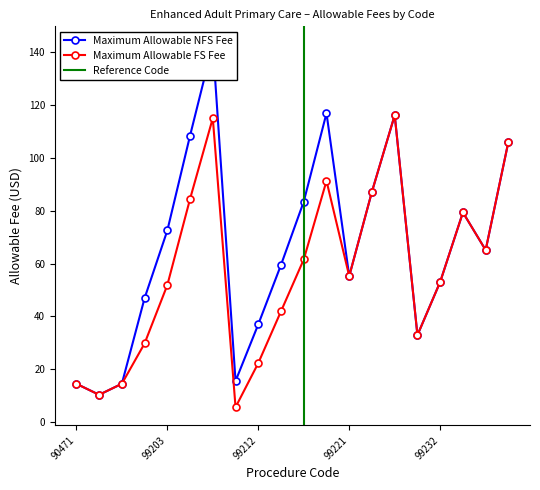

How many categories are shown in the chart?

20